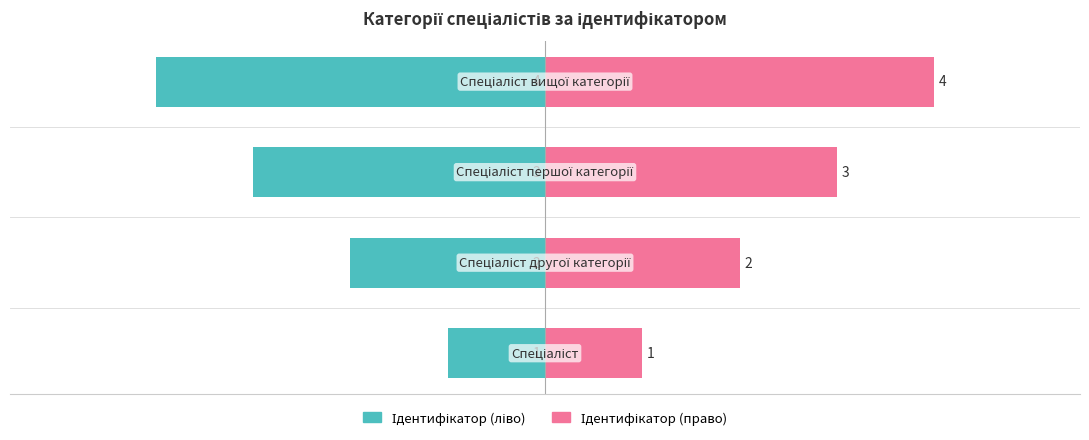

Rank the series at 0 from lowest to highest value.

Ідентифікатор (ліво), Ідентифікатор (право)